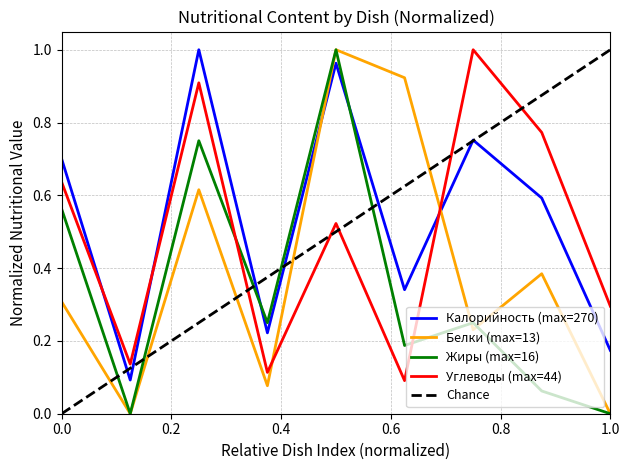

The Жиры series shows 1.2 at ХЛЕБ ПШЕНИЧНЫЙ. True or false?

False